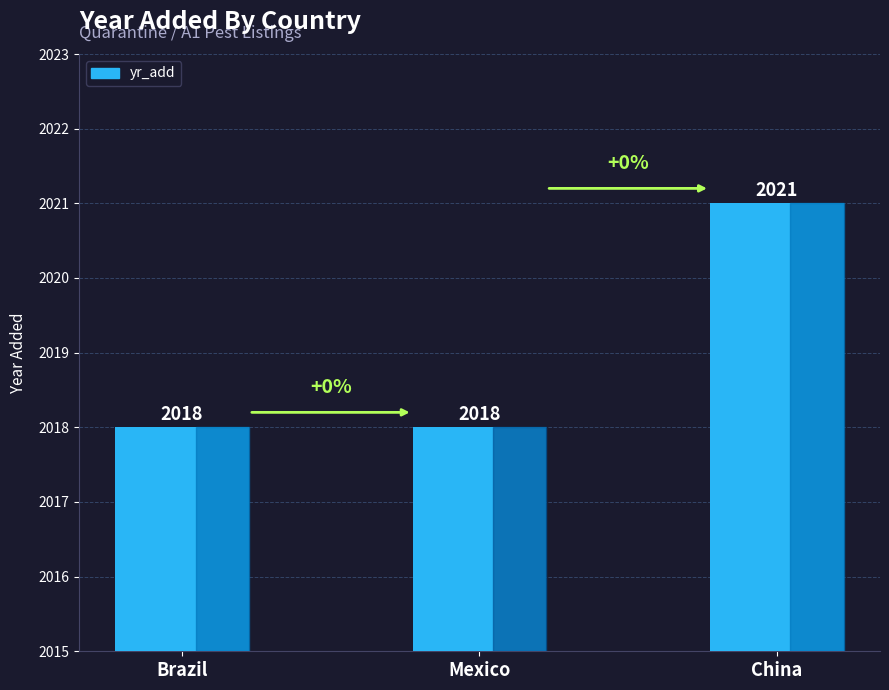

What is the change in value from Brazil to China?

+3